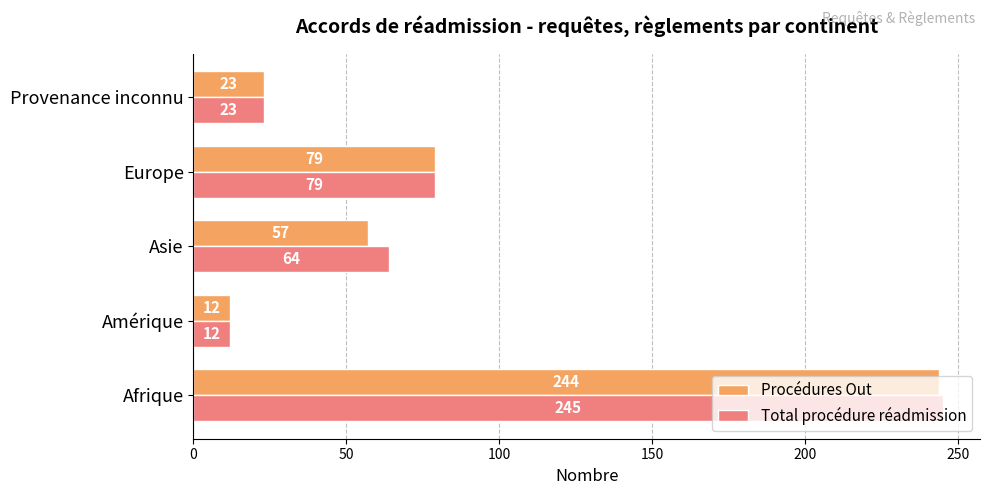

List the series in order of their peak value, lowest first.

Procédures Out, Total procédure réadmission